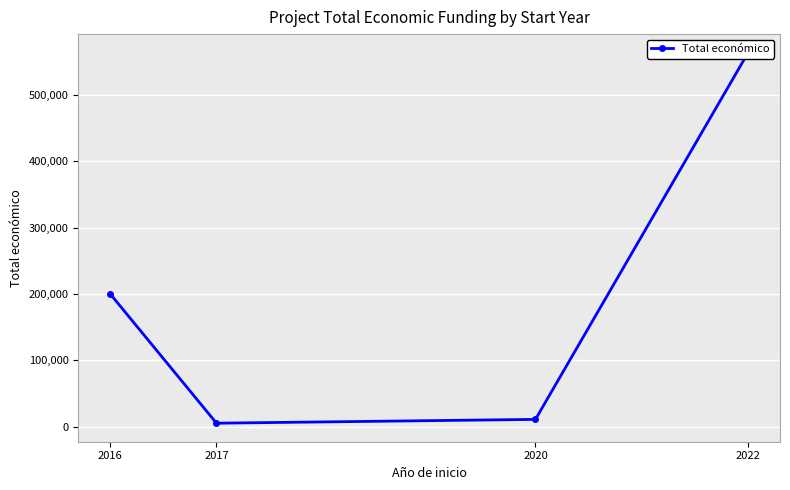

List the labels in order of value, smallest first.

2017, 2020, 2016, 2022